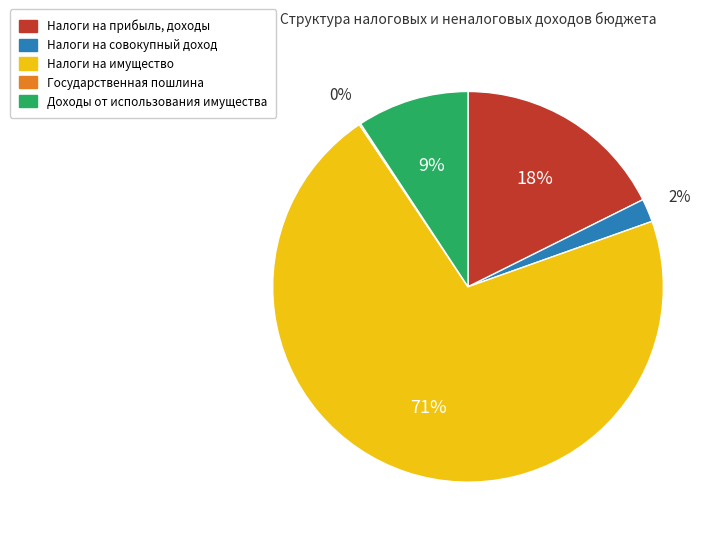

Is there any slice that represents more than half of the pie?

Yes